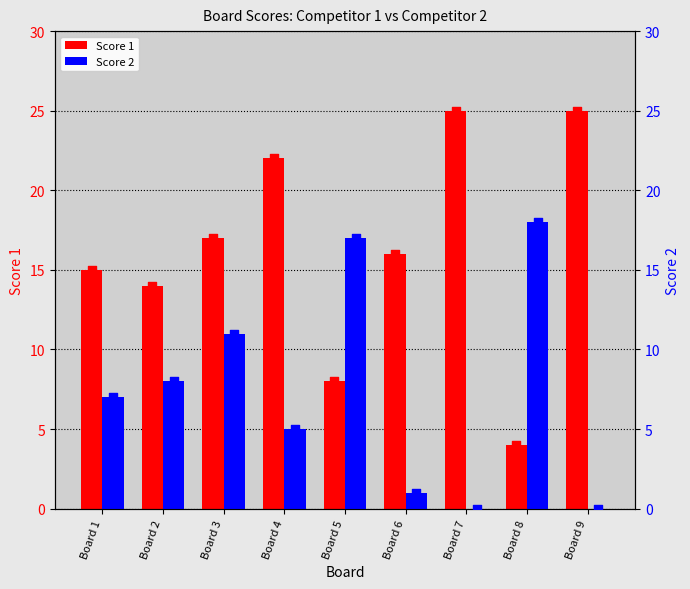

Which series reaches the maximum Y coordinate?

Score 1